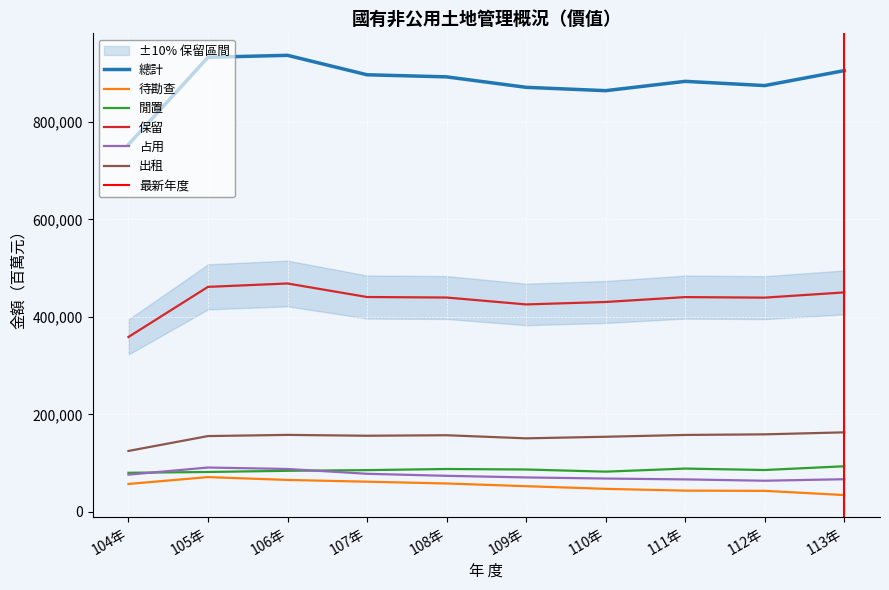

What is the label of the 8th point from the left?

111年